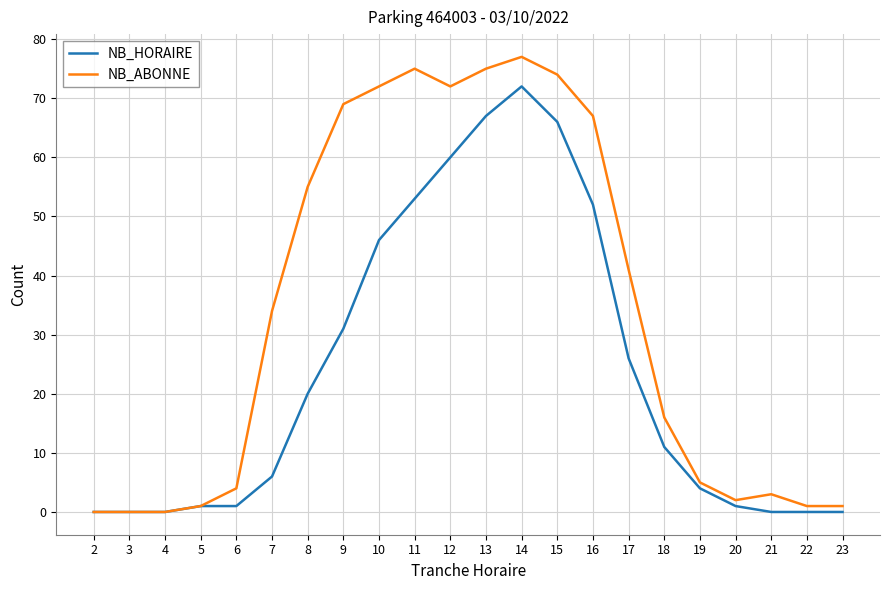

Does the chart display data point markers on the line(s)?

No